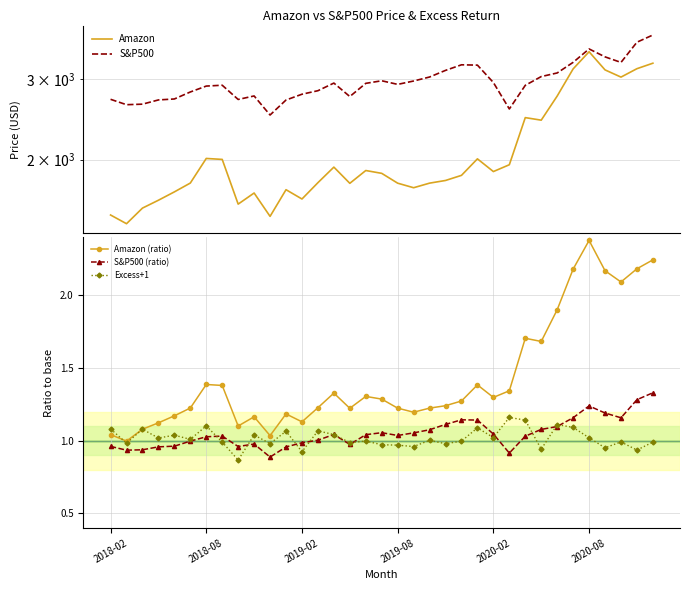

Which series changed the most between 25 and 28?

Amazon